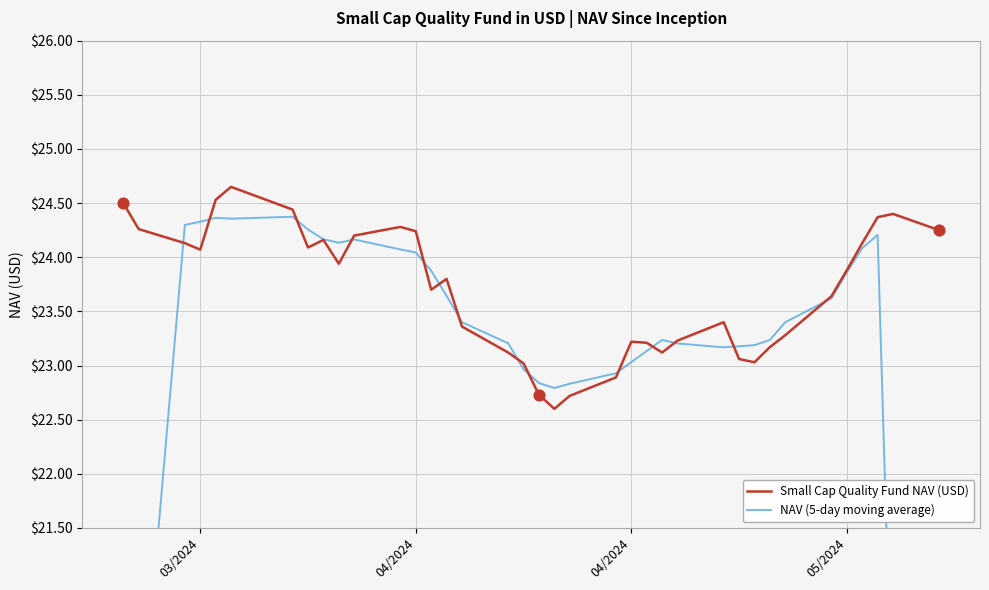

Which series has the widest spread of Y values?

NAV (5-day moving average)